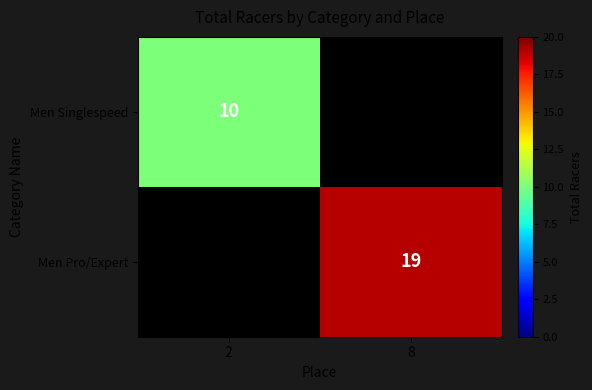

True or false: Men Singlespeed has a value of 5 at 2.

False